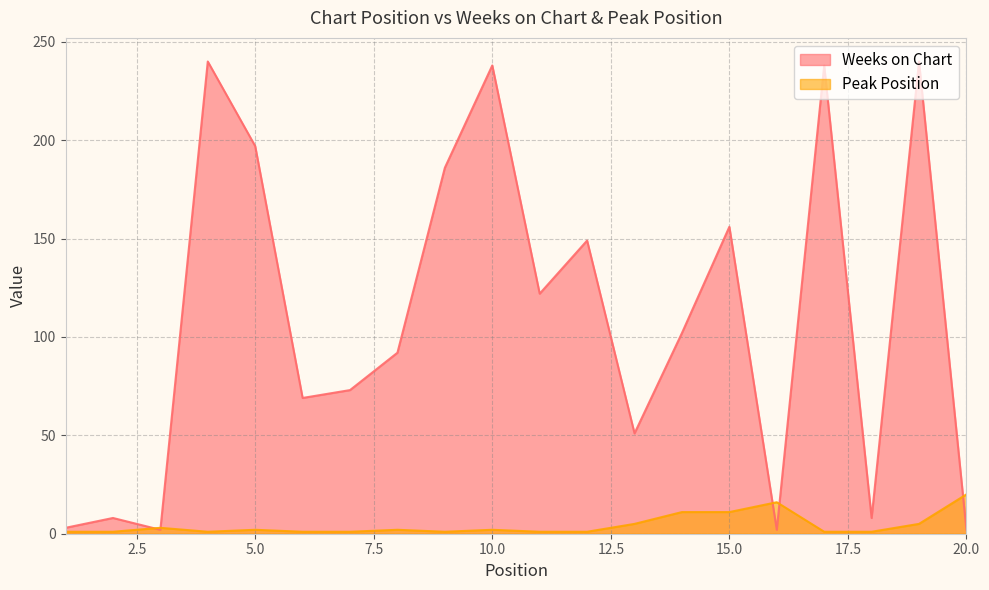

What is the total value across all series at 3?

5